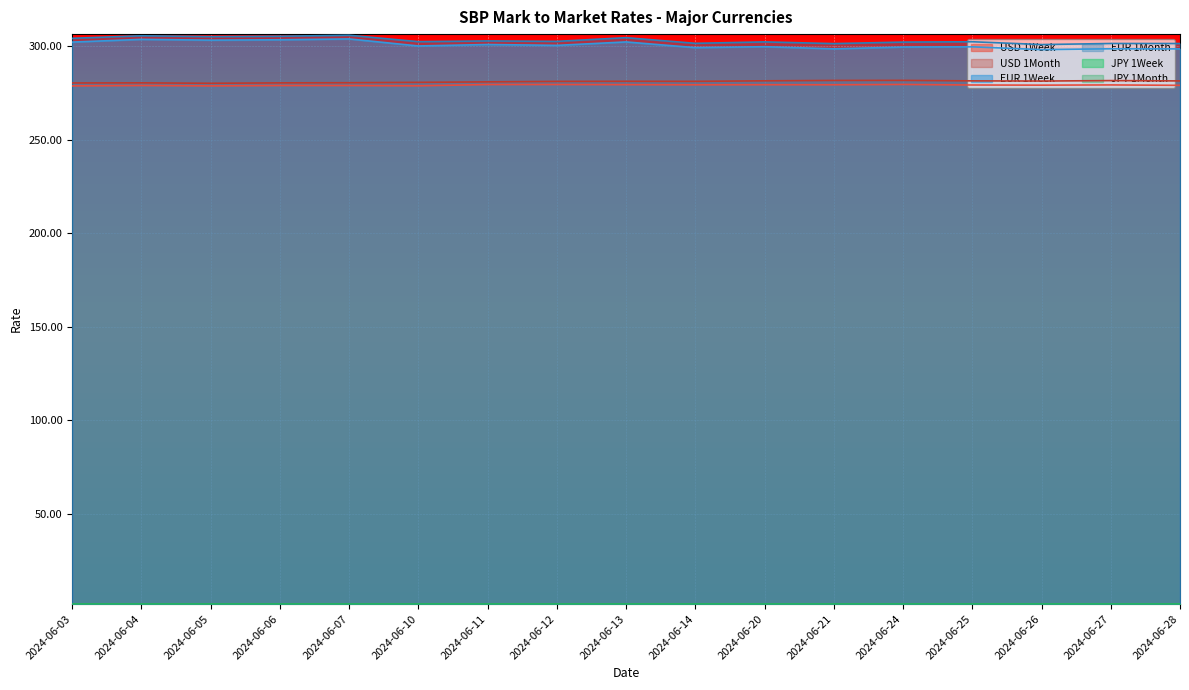

What is the difference between the second highest and minimum values in the EUR 1Week series?

5.5